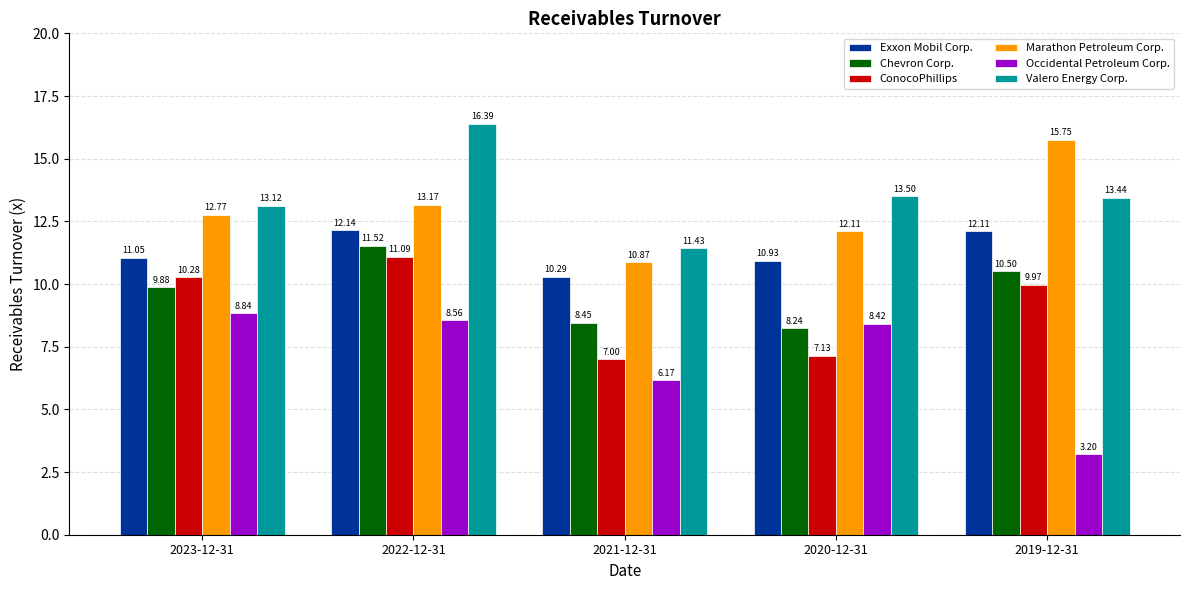

Is it true that Valero Energy Corp. equals 13.5 at 2020-12-31?

True